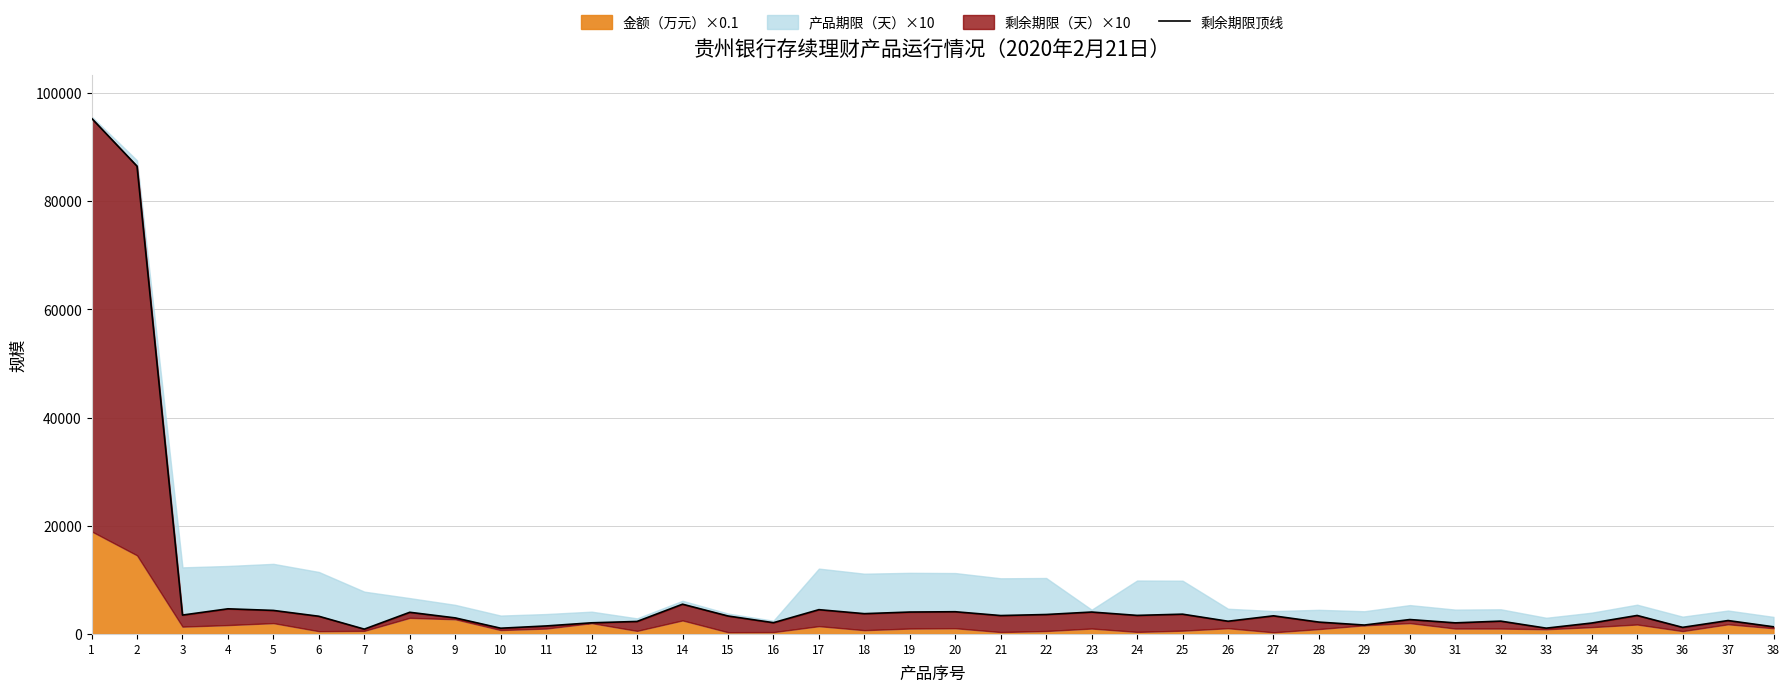

What is the sum of the values at 28 and 29?

3835.7